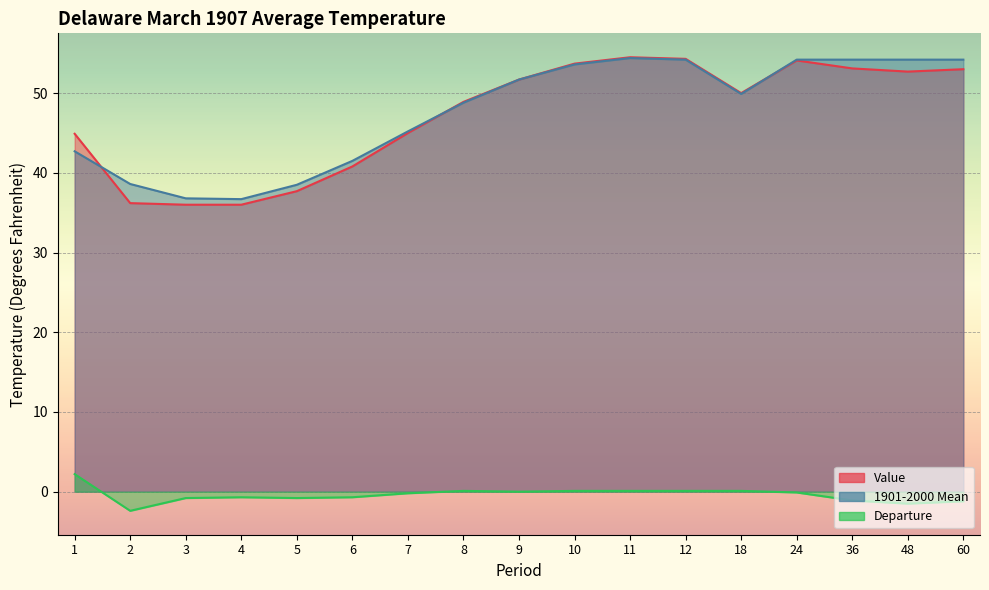

What is the difference between the highest and lowest values at 60?

55.4